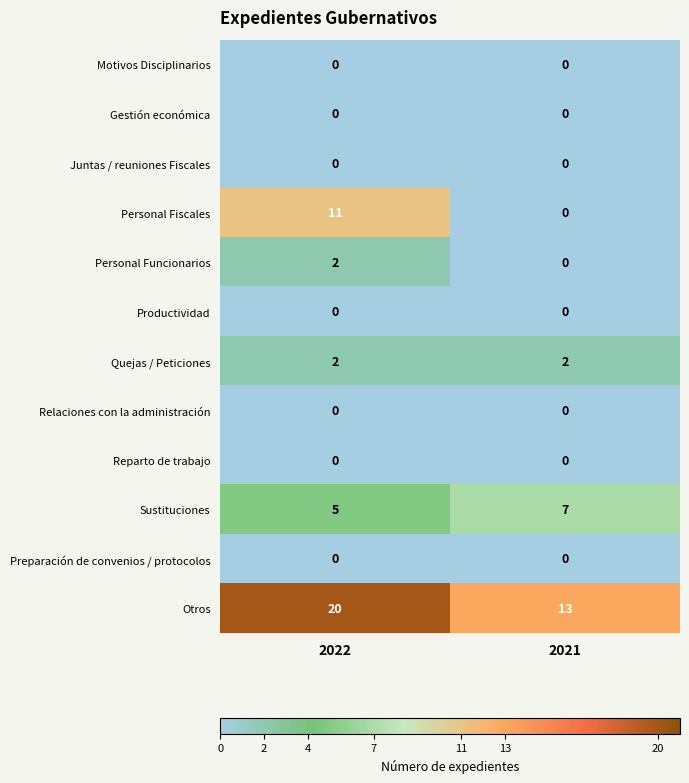

What is the spread (max minus min) of values at 2022?

20